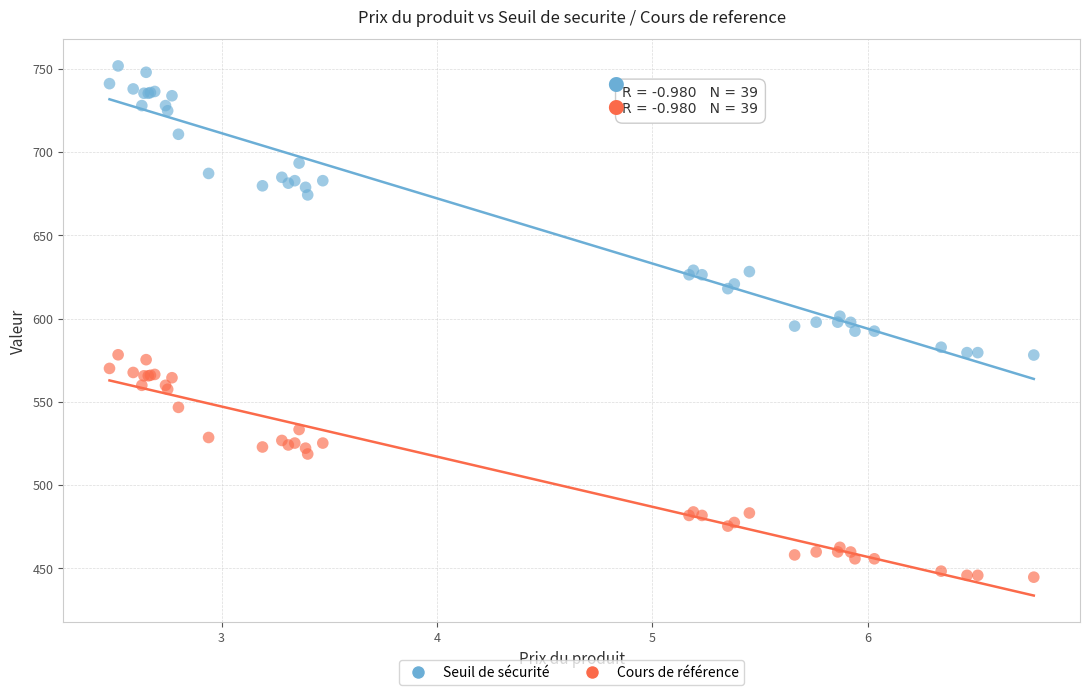

Which series contains the highest Y value?

Seuil de sécurité